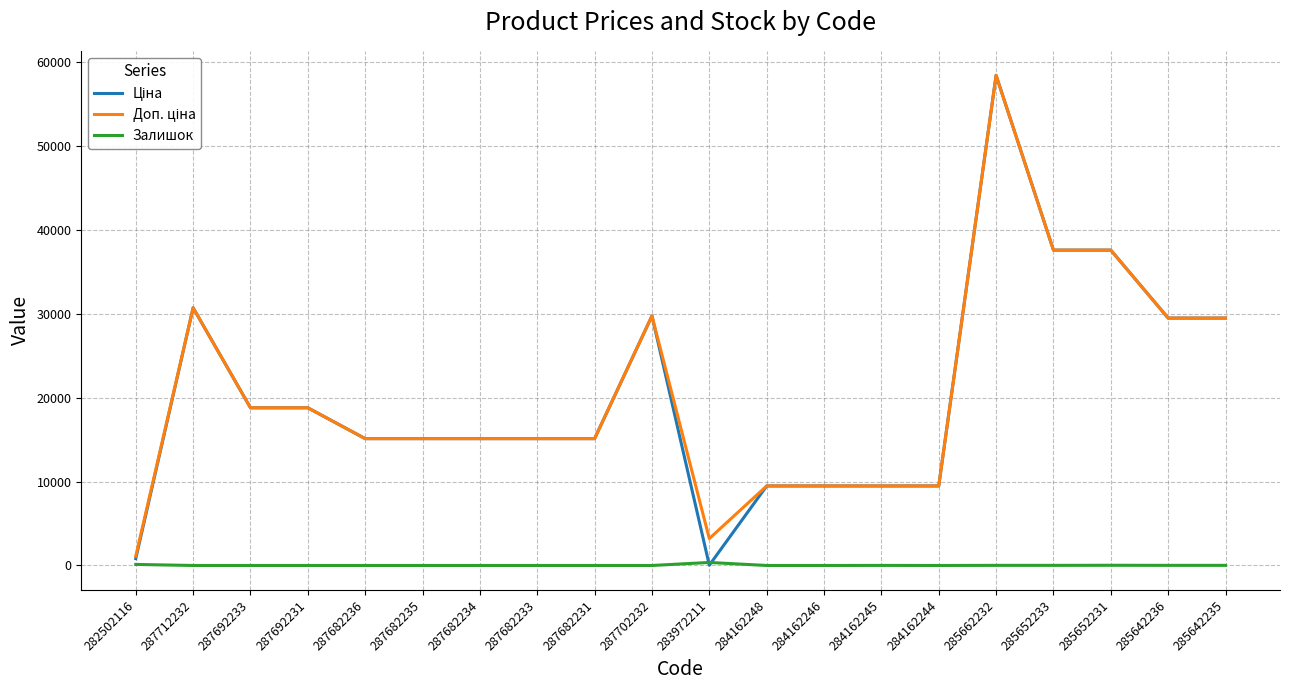

What is the total value across all series at 284162248?

18960.1